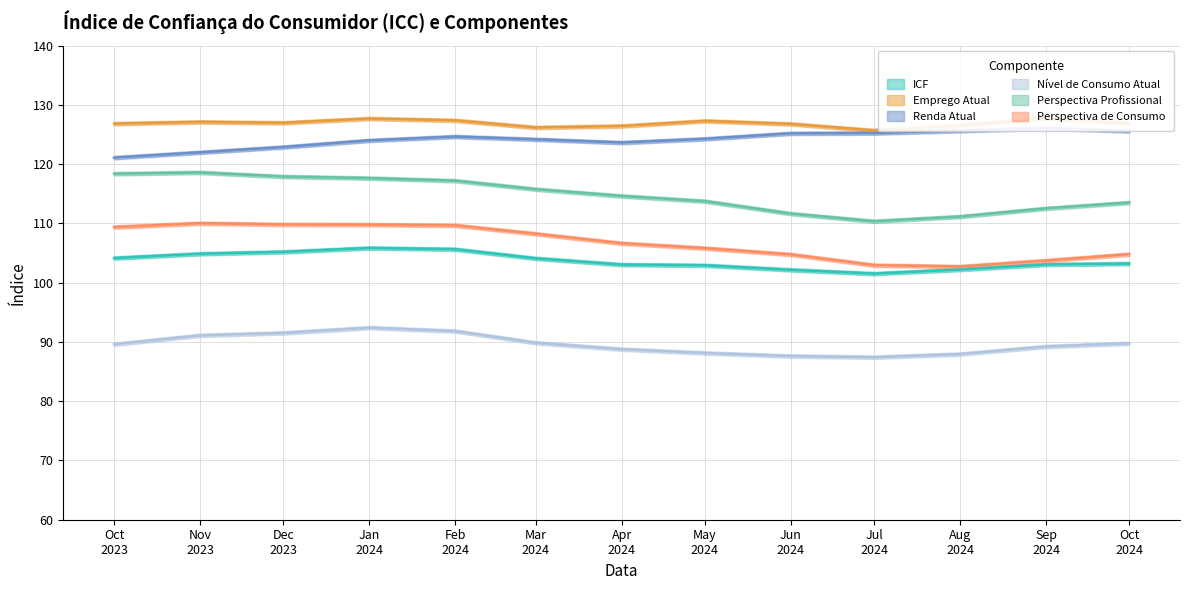

Is the value of Renda Atual at 2023-12-01 greater than the value of Emprego Atual at 2024-01-01?

No